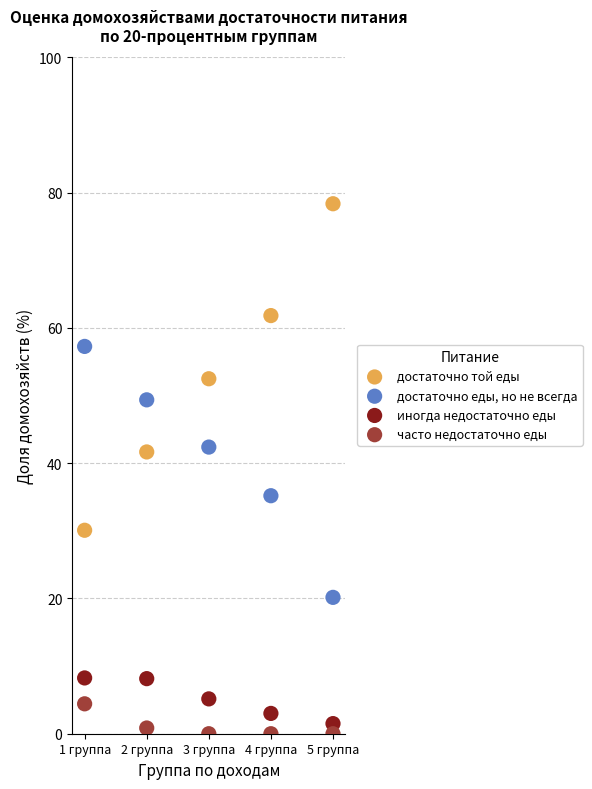

What is the X range (max minus min) for the scatter plot?

4.0